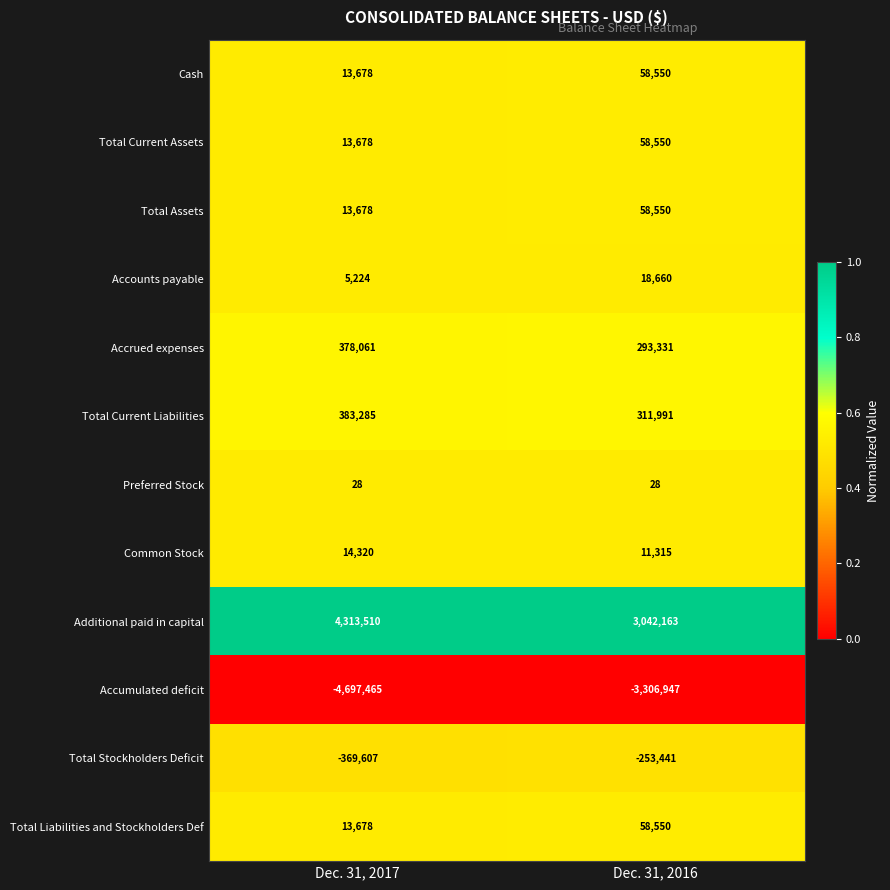

True or false: Total Current Assets has a value of 15892 at Dec. 31, 2016.

False